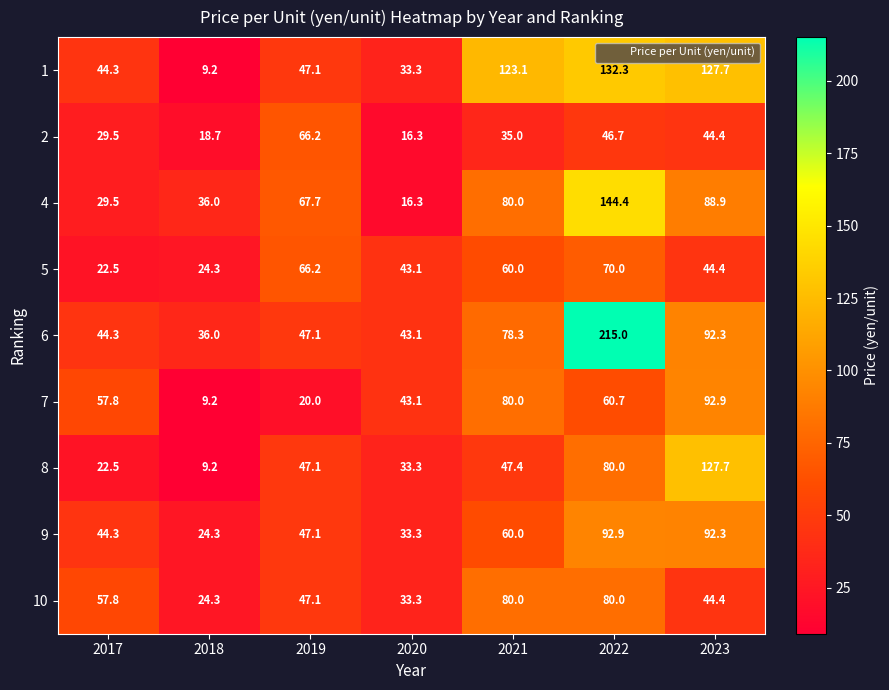

What is the average value of the 9 series?

56.3